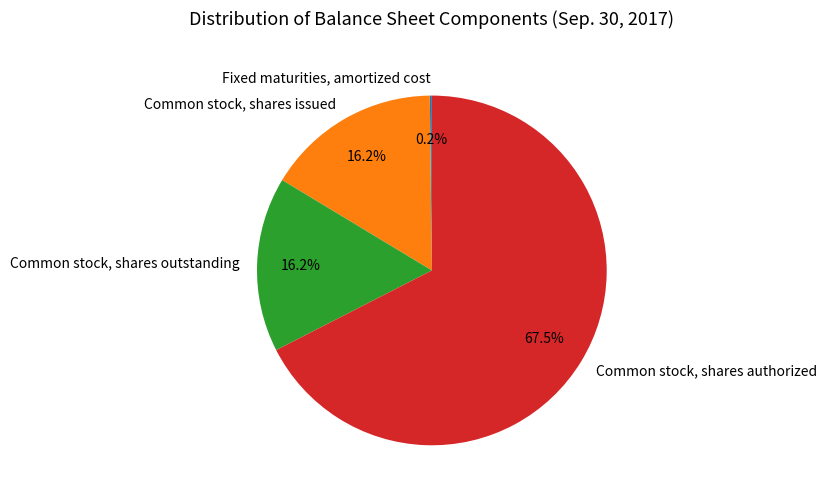

Do Common stock, shares authorized and Common stock, shares outstanding together represent more than half of the pie?

Yes